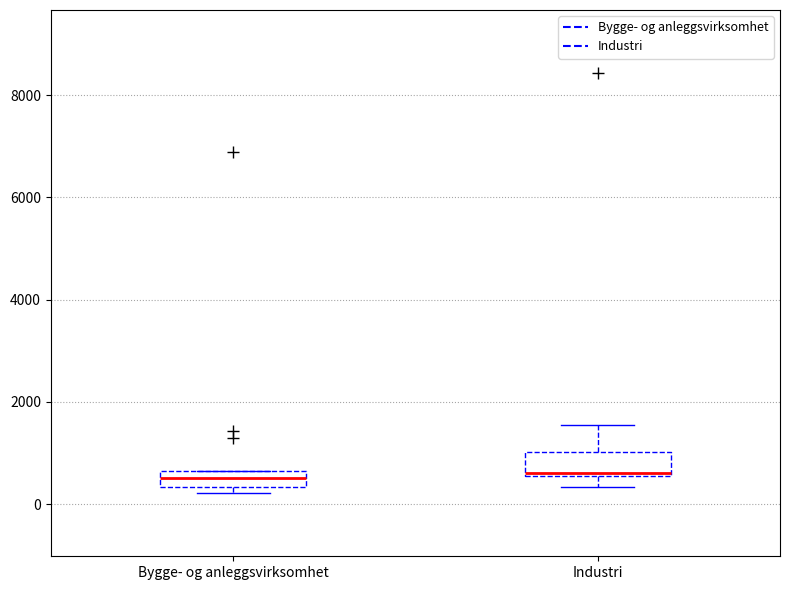

Reading left to right, read every box against the y-axis: the position of its median line, the range the box covers, and the ends of its whiskers. The values are not printed on the chart, so give them approximately, as read against the axis.

Bygge- og anleggsvirksomhet: median 600 (inside the box), box 400 to 600, whiskers 200 to 600
Industri: median 600 (just above the box's lower edge), box 600 to 1000, whiskers 400 to 1600